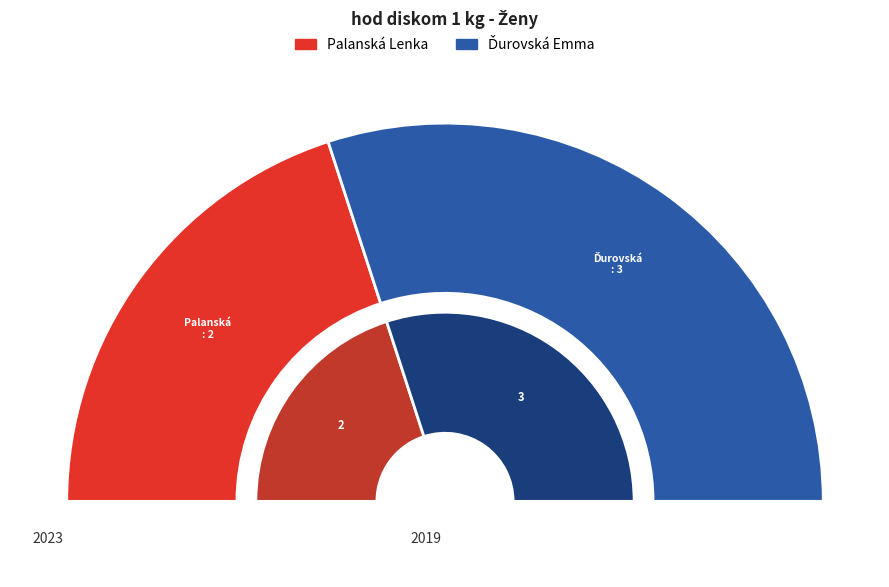

How many segments does this pie chart have?

2